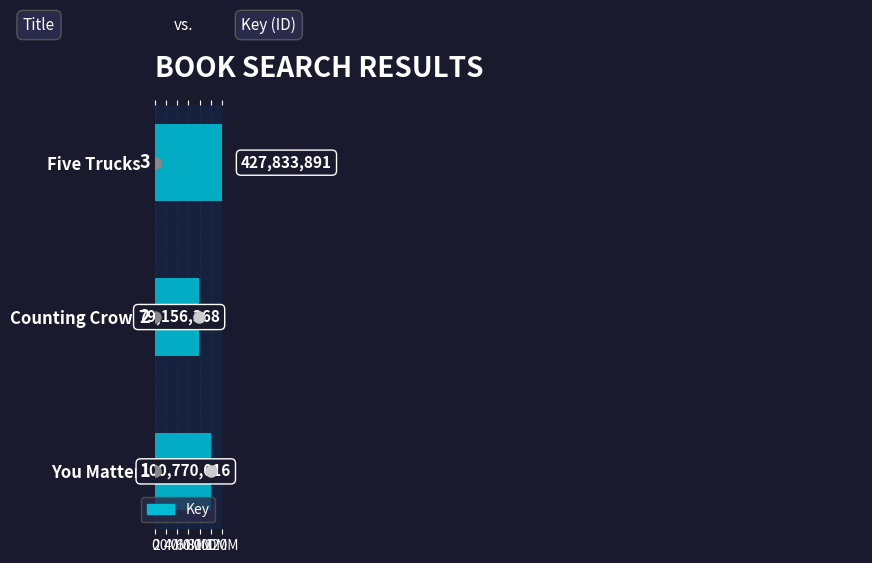

What is the sum of the values at Counting Crows and You Matter?

179926384